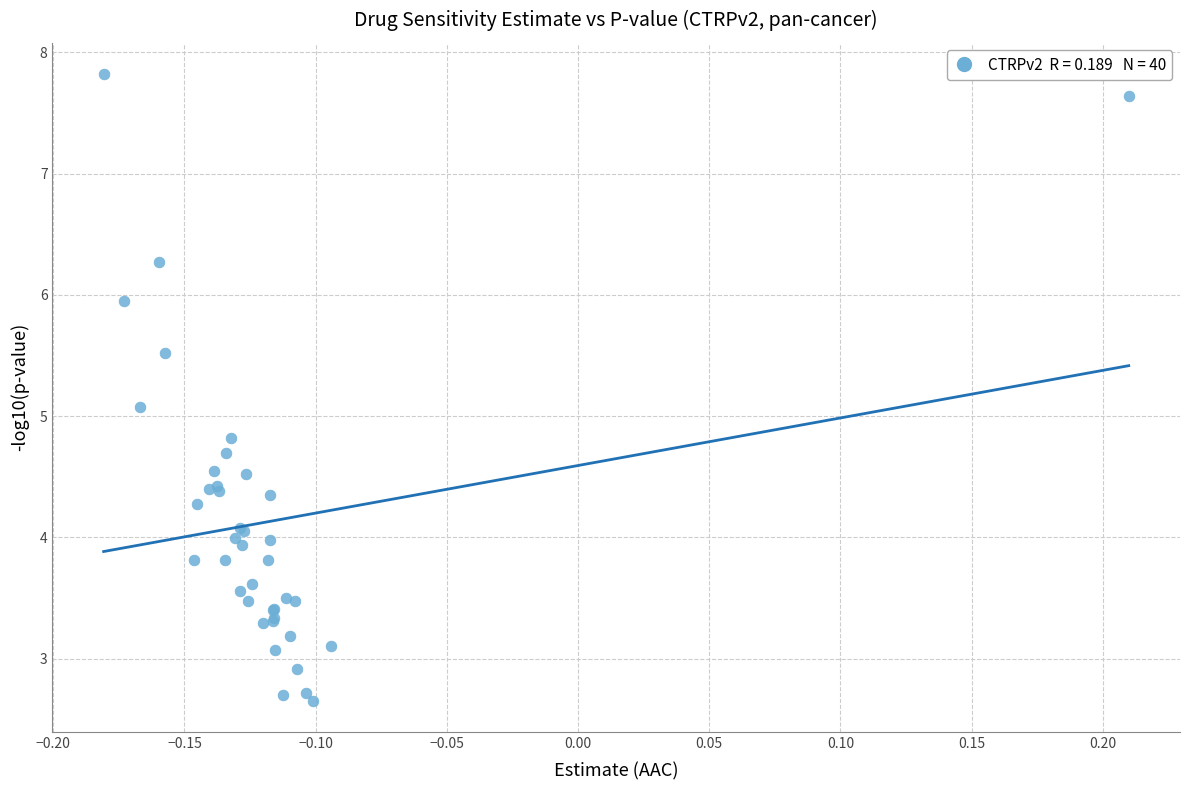

What Y value in the scatter plot is closest to 5?

5.1